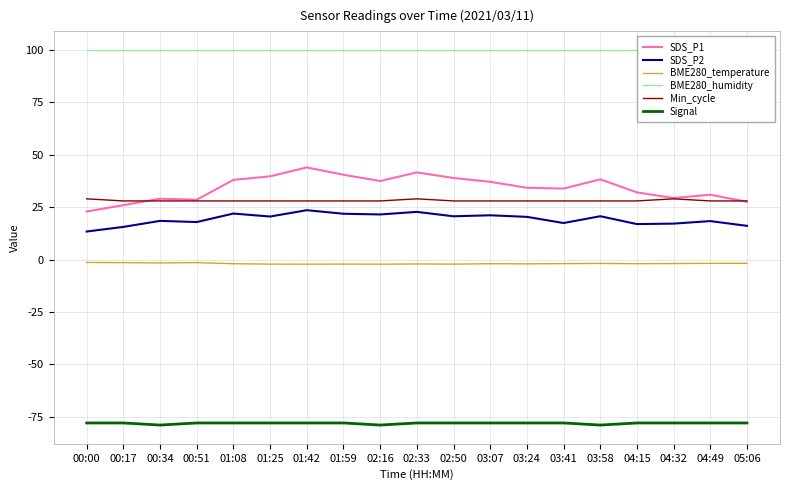

Which series changed the most between 03:07 and 04:32?

SDS_P1